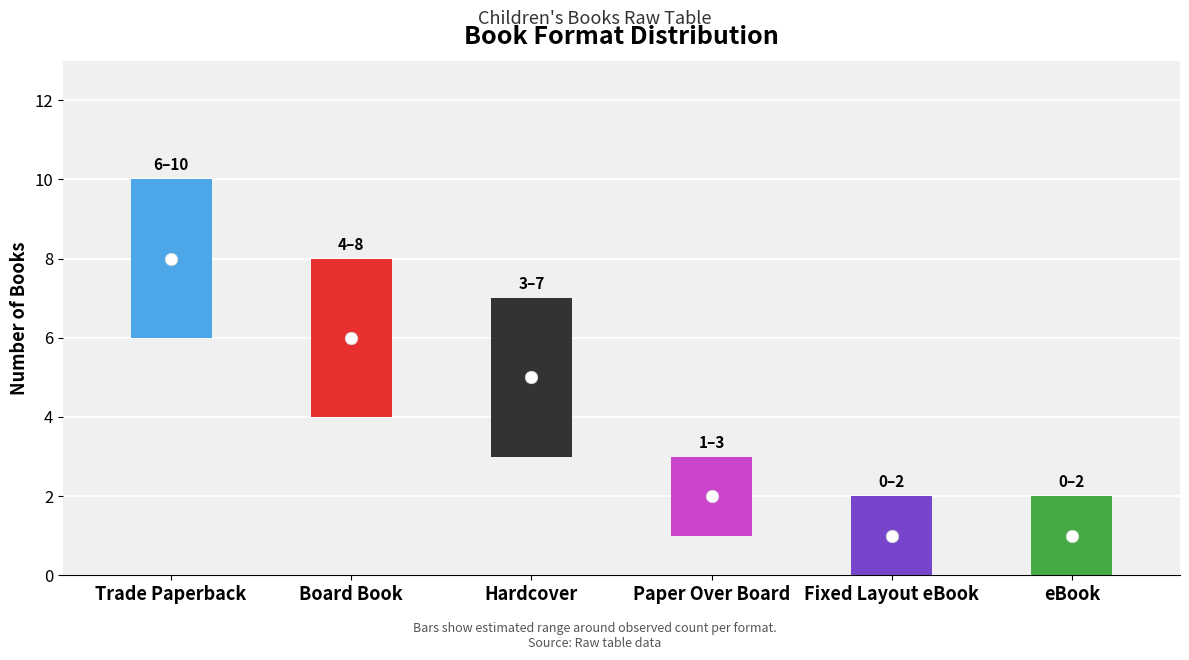

At which category does the chart reach its peak across all series?

Trade Paperback